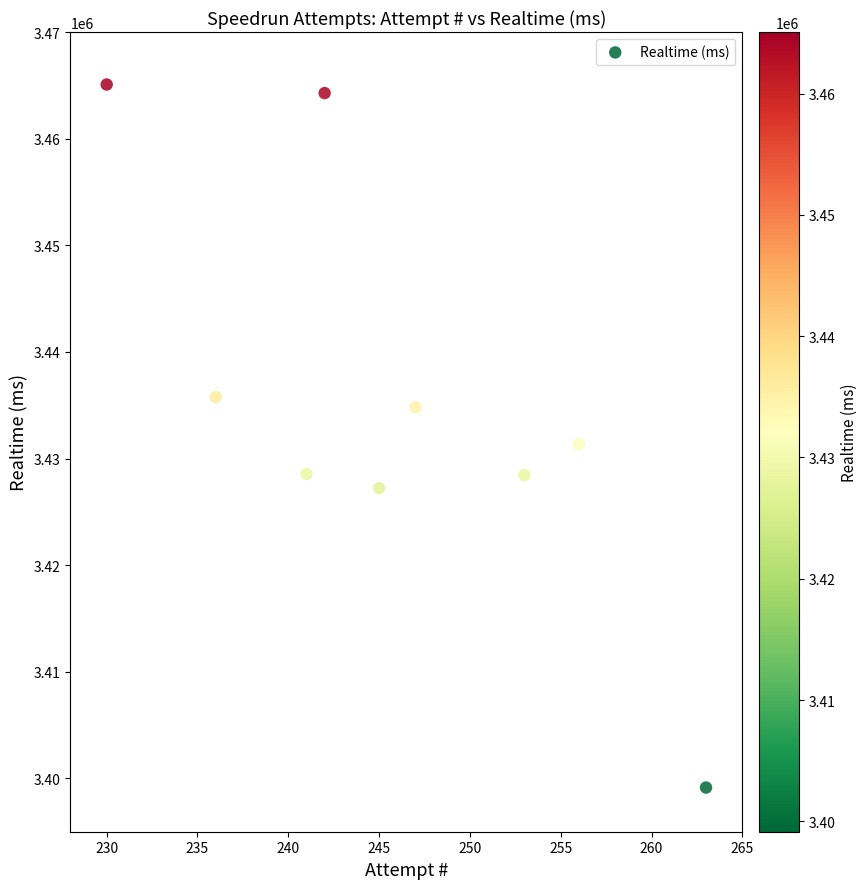

What is the range of Y values (max minus min)?

65935